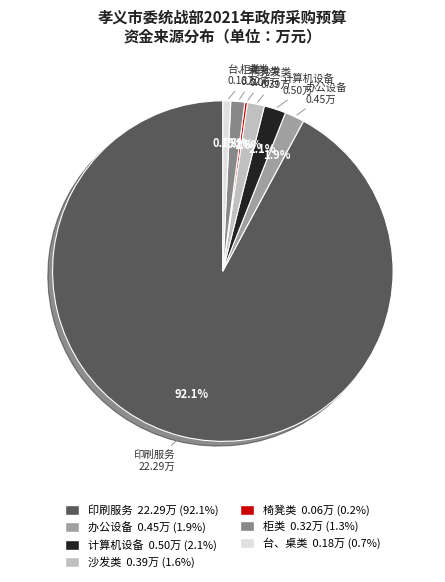

Is there a majority slice in this chart?

Yes